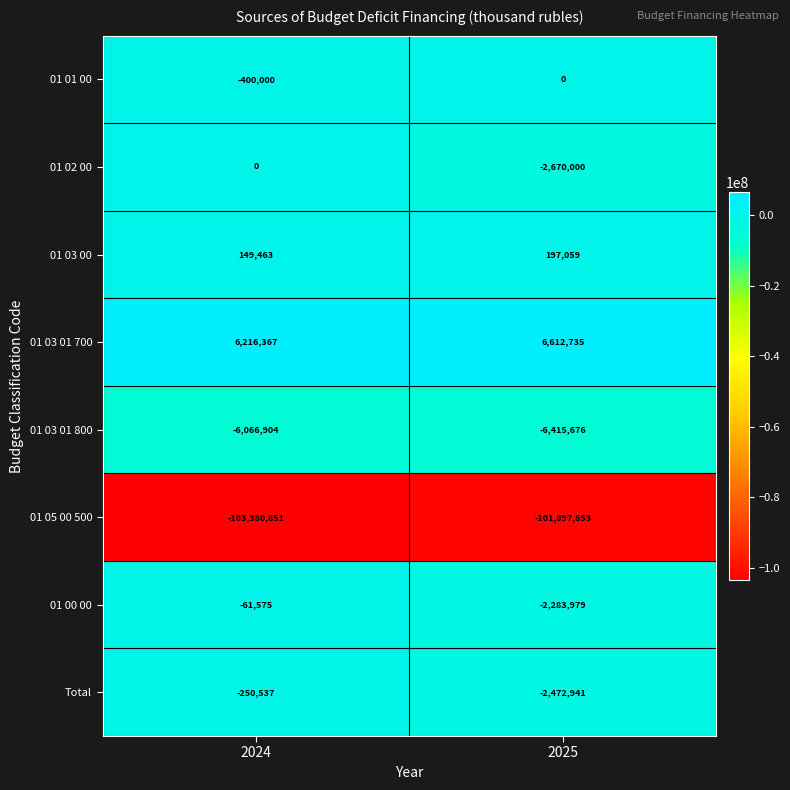

At which label does 01 03 00 reach its minimum?

2024